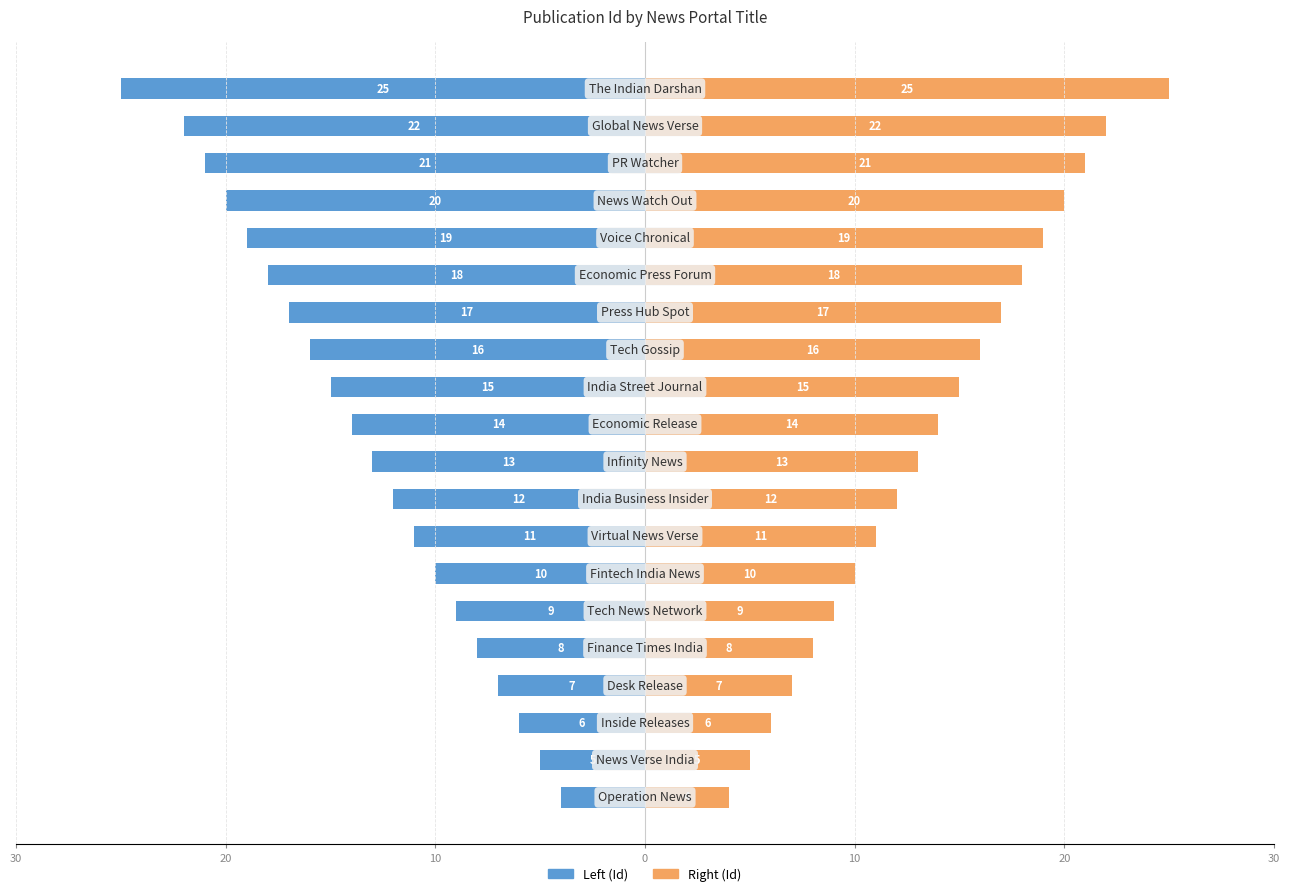

Between 7 and 19, which series saw the biggest shift?

Publication Id (left)